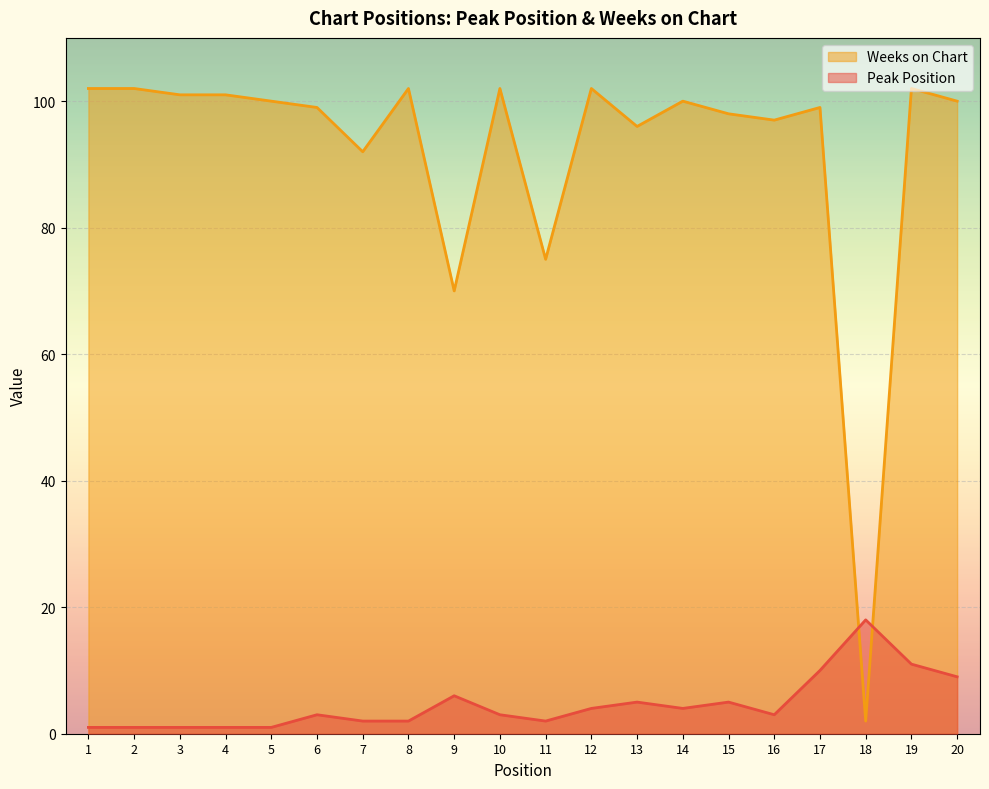

How many interior local peaks does the Weeks on Chart series have?

6